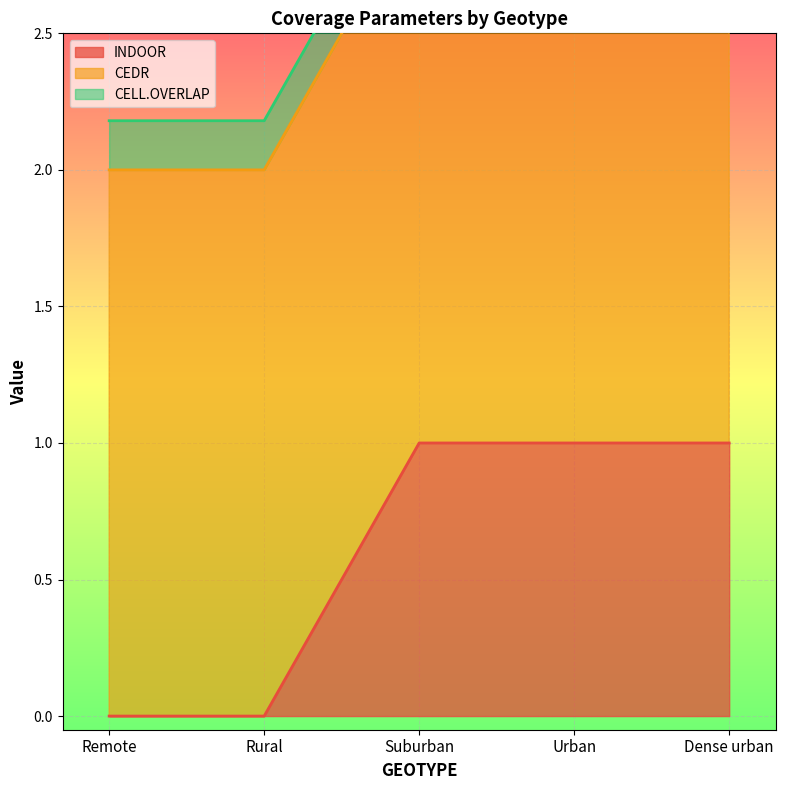

Reading left to right, list all the values displayed in this chart.

INDOOR: 0.0	0.0	1.0	1.0	1.0
CEDR: 2.0	2.0	2.0	2.0	2.0
CELL.OVERLAP: 0.2	0.2	0.2	0.2	0.2